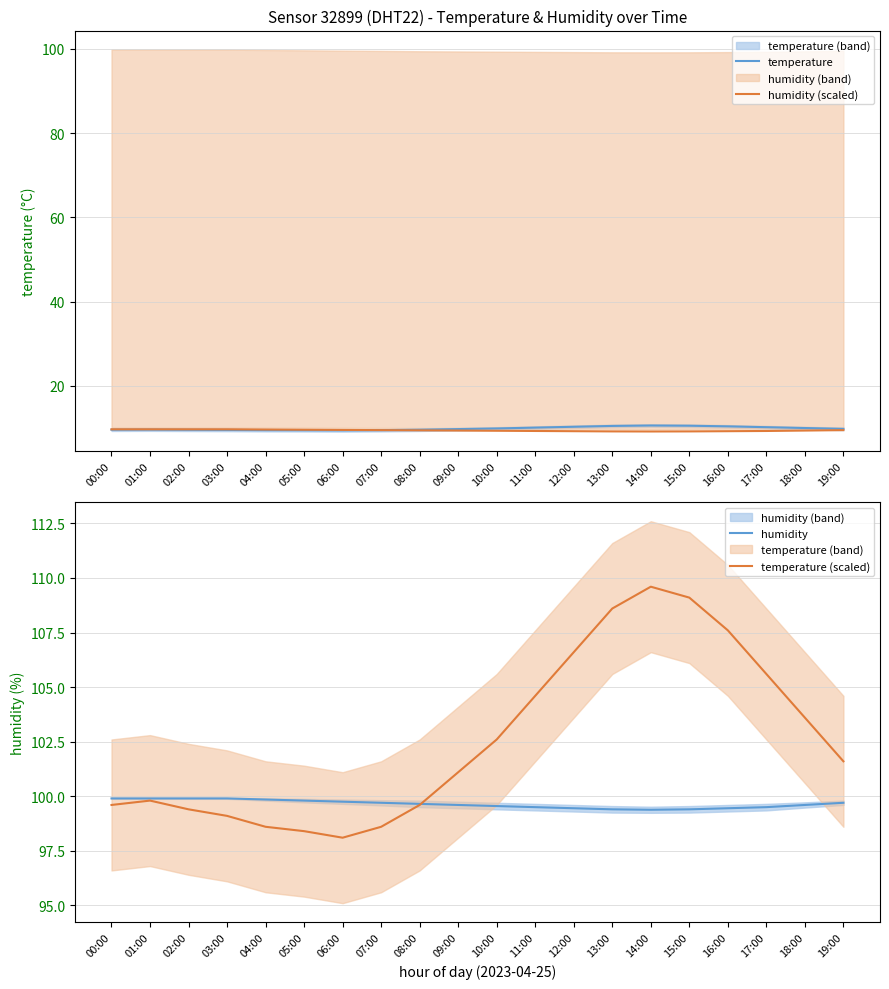

Reading left to right, list all the values displayed in this chart.

temperature: 9.6	9.6	9.6	9.6	9.5	9.5	9.4	9.5	9.6	9.8	9.9	10.1	10.3	10.5	10.6	10.6	10.4	10.2	10.0	9.8
humidity (scaled): 9.7	9.7	9.7	9.7	9.6	9.6	9.5	9.5	9.4	9.4	9.3	9.3	9.2	9.2	9.2	9.2	9.2	9.3	9.4	9.5
humidity: 99.9	99.9	99.9	99.9	99.8	99.8	99.8	99.7	99.7	99.6	99.5	99.5	99.5	99.4	99.4	99.4	99.5	99.5	99.6	99.7
temperature (scaled): 99.6	99.8	99.4	99.1	98.6	98.4	98.1	98.6	99.6	101.1	102.6	104.6	106.6	108.6	109.6	109.1	107.6	105.6	103.6	101.6